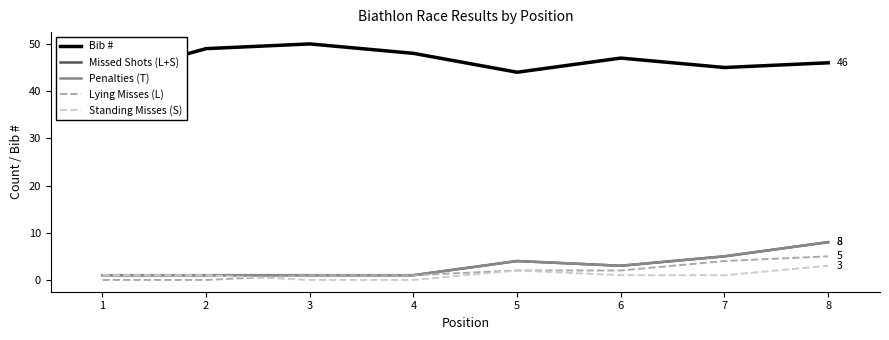

How many data points does each series have?

8